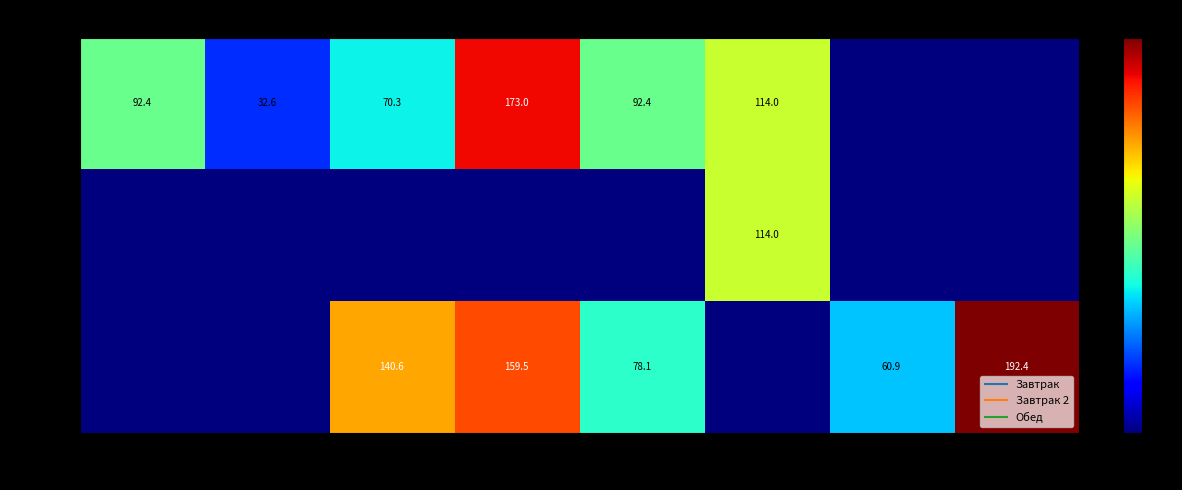

At which label is Завтрак closest to 86?

гор.блюдо